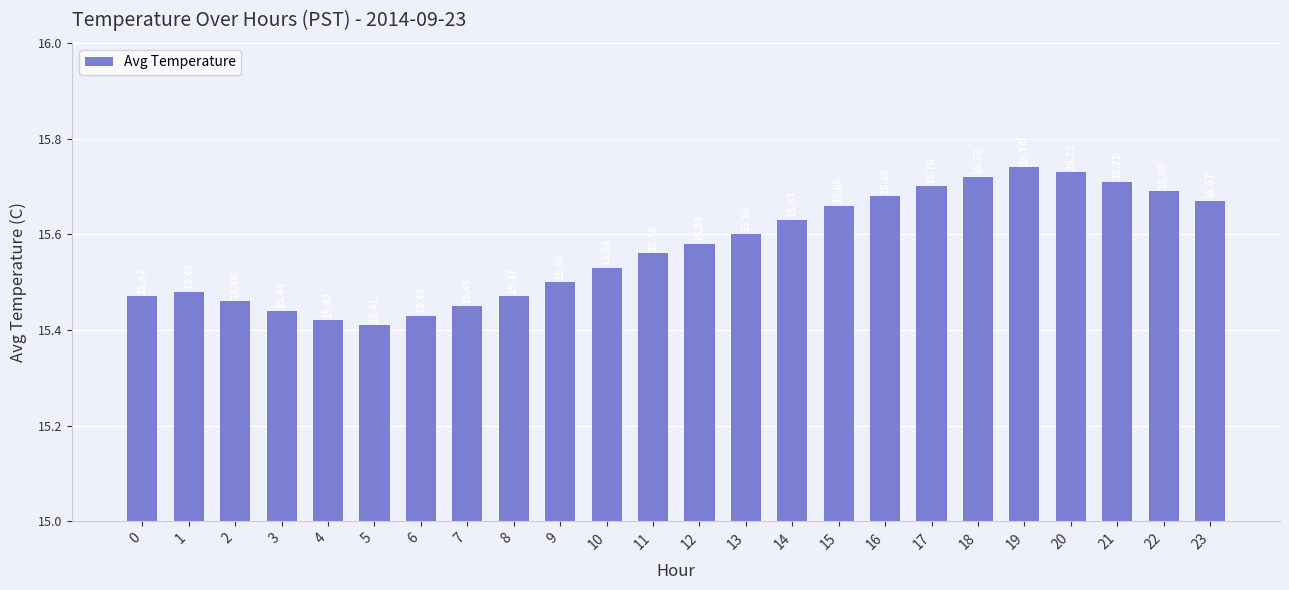

At which label is the value closest to 15?

5